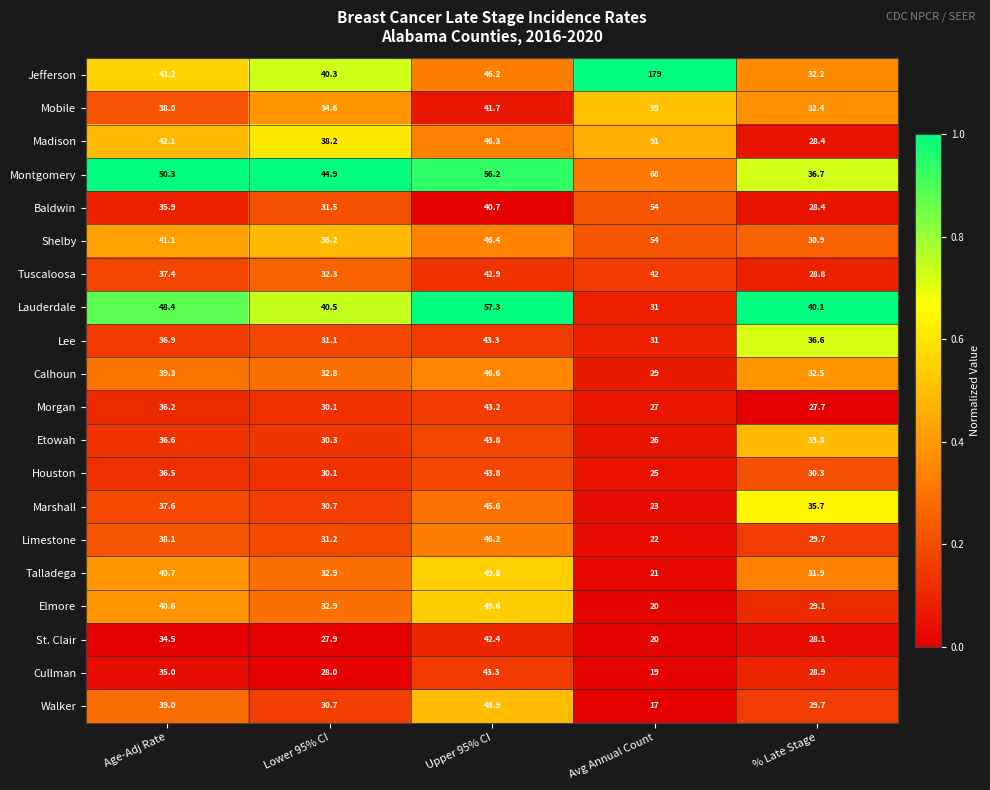

Where is Elmore nearest to the value 34?

Lower 95% CI